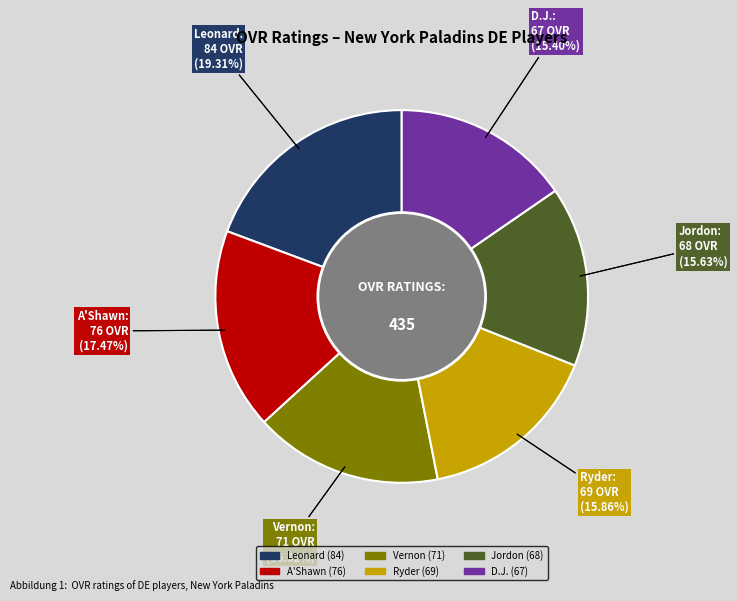

What is the largest slice in the pie chart?

Leonard